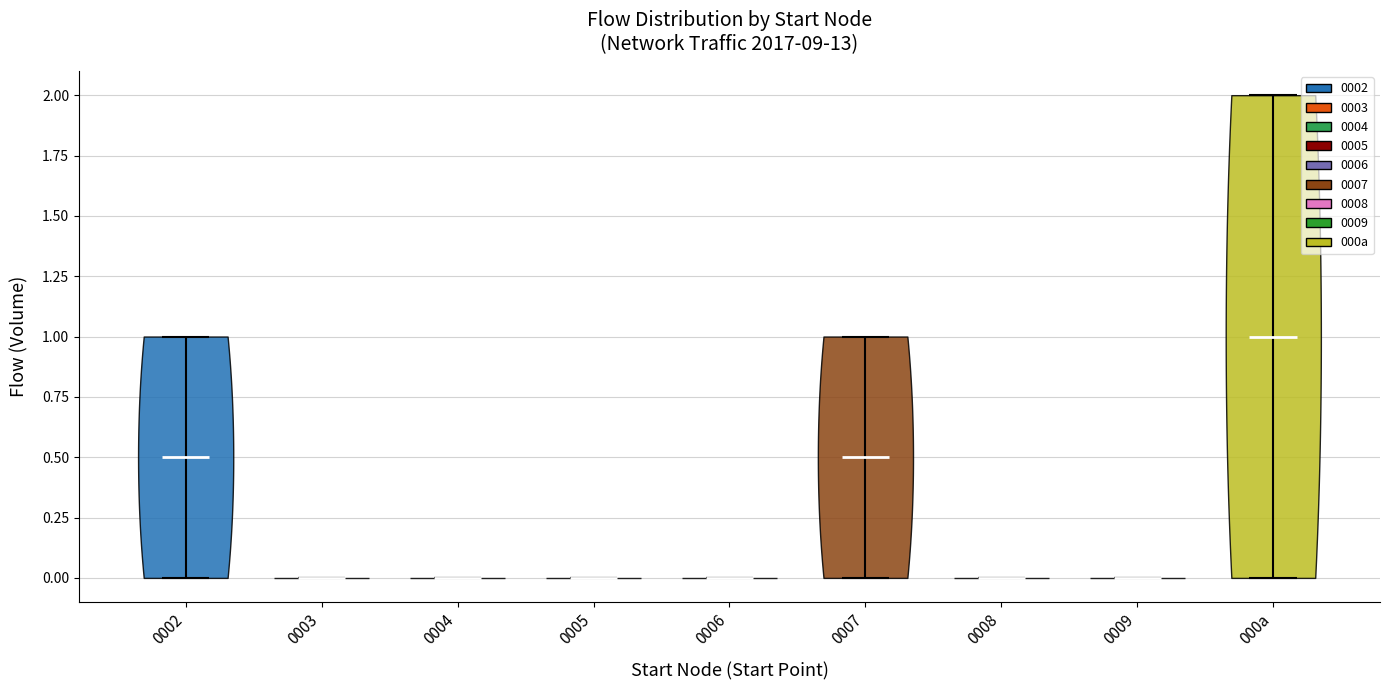

Reading left to right, read every violin against the y-axis: where its median line is, and the lowest and highest points it reaches. The values are not printed on the chart, so give them approximately, as read against the axis.

0002: median line 0.5, lowest point 0.0, highest point 1.0
0003: median line 0.0, lowest point 0.0, highest point 0.0
0004: median line 0.0, lowest point 0.0, highest point 0.0
0005: median line 0.0, lowest point 0.0, highest point 0.0
0006: median line 0.0, lowest point 0.0, highest point 0.0
0007: median line 0.5, lowest point 0.0, highest point 1.0
0008: median line 0.0, lowest point 0.0, highest point 0.0
0009: median line 0.0, lowest point 0.0, highest point 0.0
000a: median line 1.0, lowest point 0.0, highest point 2.0